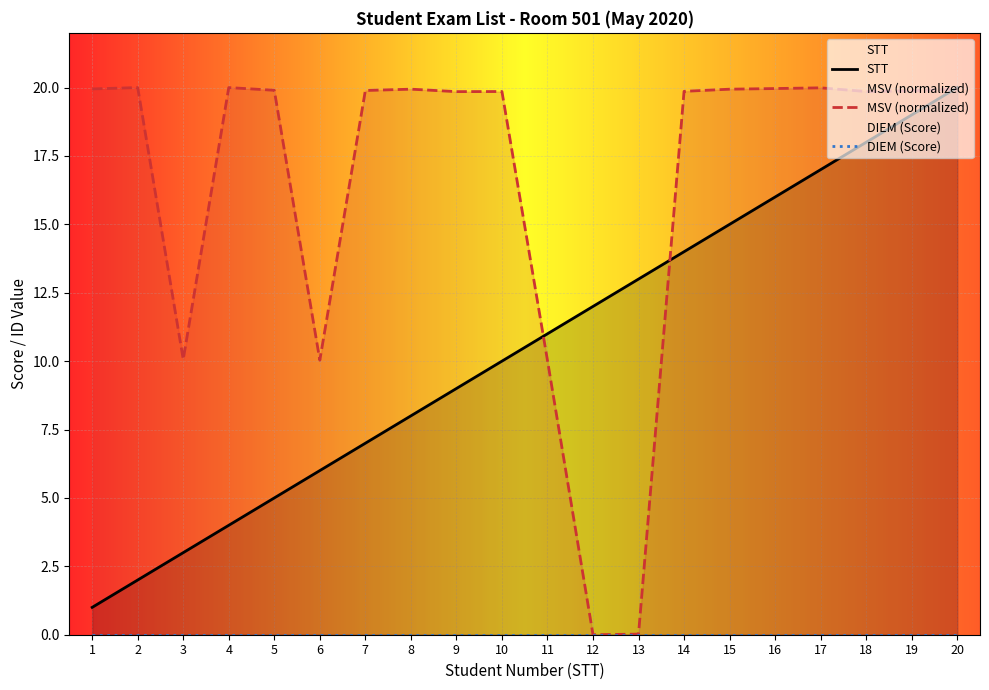

True or false: MSV (normalized) has a value of 19.9 at 8.

True